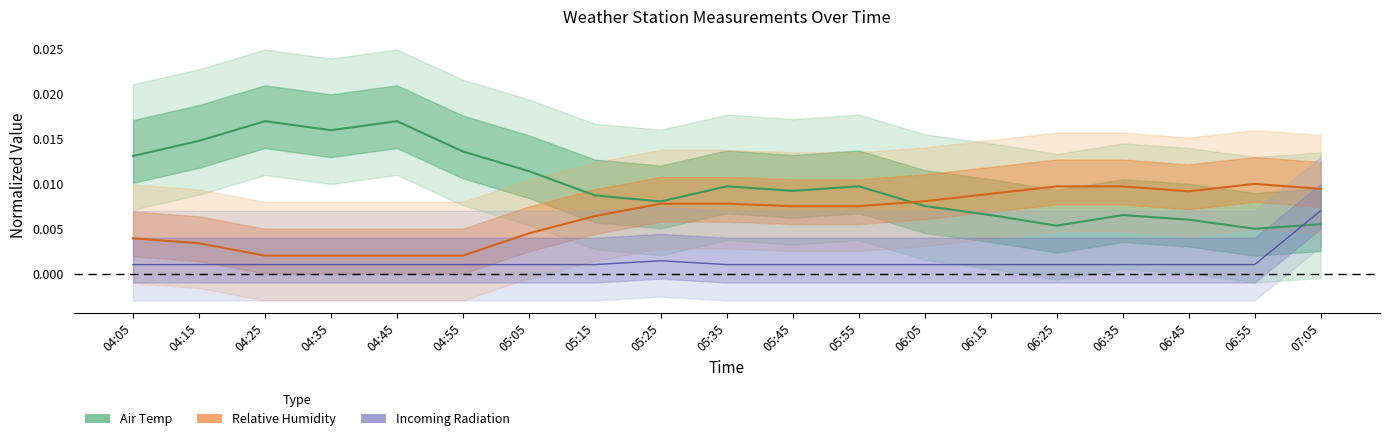

Reading left to right, list all the values displayed in this chart.

Air Temp: 04:05=0.0	04:15=0.0	04:25=0.0	04:35=0.0	04:45=0.0	04:55=0.0	05:05=0.0	05:15=0.0	05:25=0.0	05:35=0.0	05:45=0.0	05:55=0.0	06:05=0.0	06:15=0.0	06:25=0.0	06:35=0.0	06:45=0.0	06:55=0.0	07:05=0.0
Relative Humidity: 04:05=0.0	04:15=0.0	04:25=0.0	04:35=0.0	04:45=0.0	04:55=0.0	05:05=0.0	05:15=0.0	05:25=0.0	05:35=0.0	05:45=0.0	05:55=0.0	06:05=0.0	06:15=0.0	06:25=0.0	06:35=0.0	06:45=0.0	06:55=0.0	07:05=0.0
Incoming Radiation: 04:05=0.0	04:15=0.0	04:25=0.0	04:35=0.0	04:45=0.0	04:55=0.0	05:05=0.0	05:15=0.0	05:25=0.0	05:35=0.0	05:45=0.0	05:55=0.0	06:05=0.0	06:15=0.0	06:25=0.0	06:35=0.0	06:45=0.0	06:55=0.0	07:05=0.0